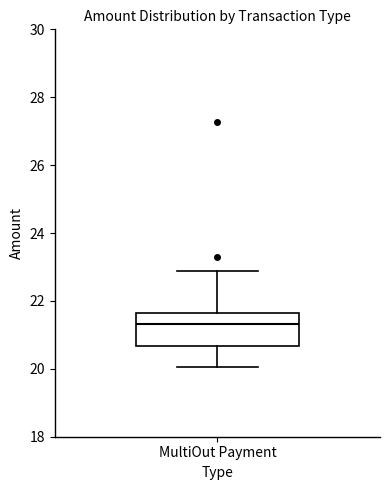

Where does the upper whisker of the box for MultiOut Payment end on the y-axis? The values are not printed on the chart, so give them approximately, as read against the axis.

22.8